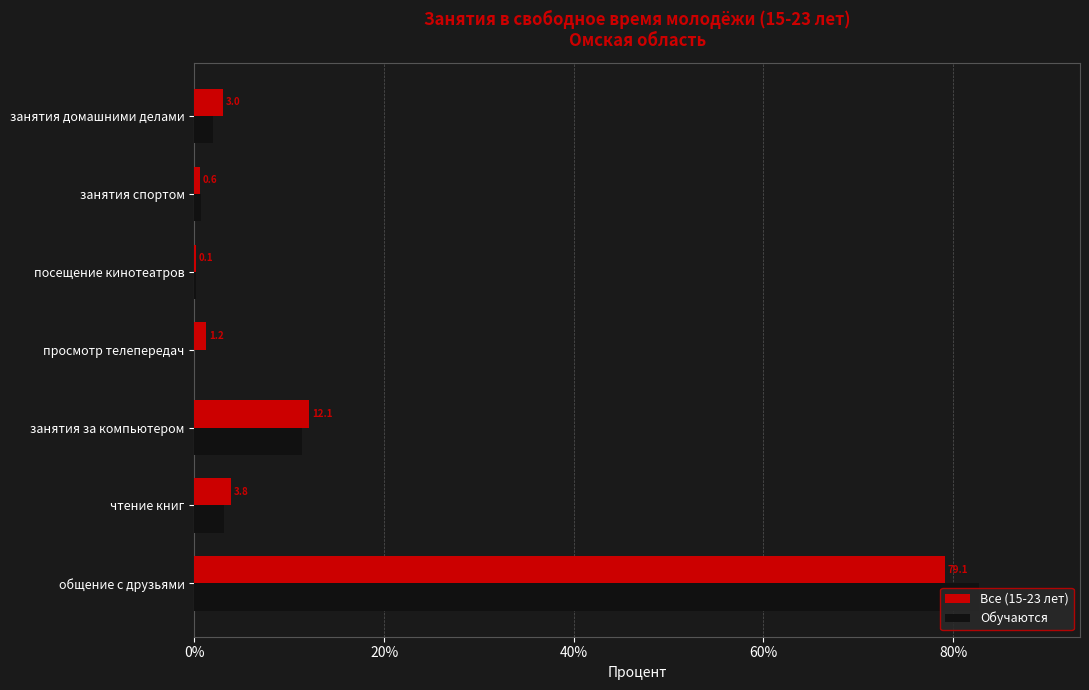

The value of Все (15-23 лет) at чтение книг is 3.8. True or false?

True